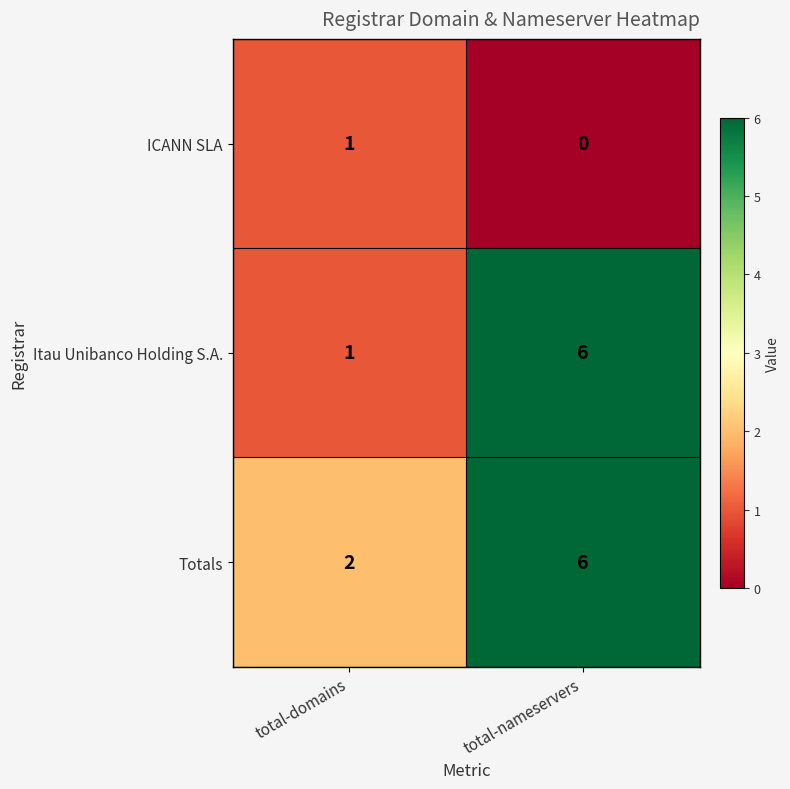

At which category does the chart reach its peak across all series?

total-nameservers